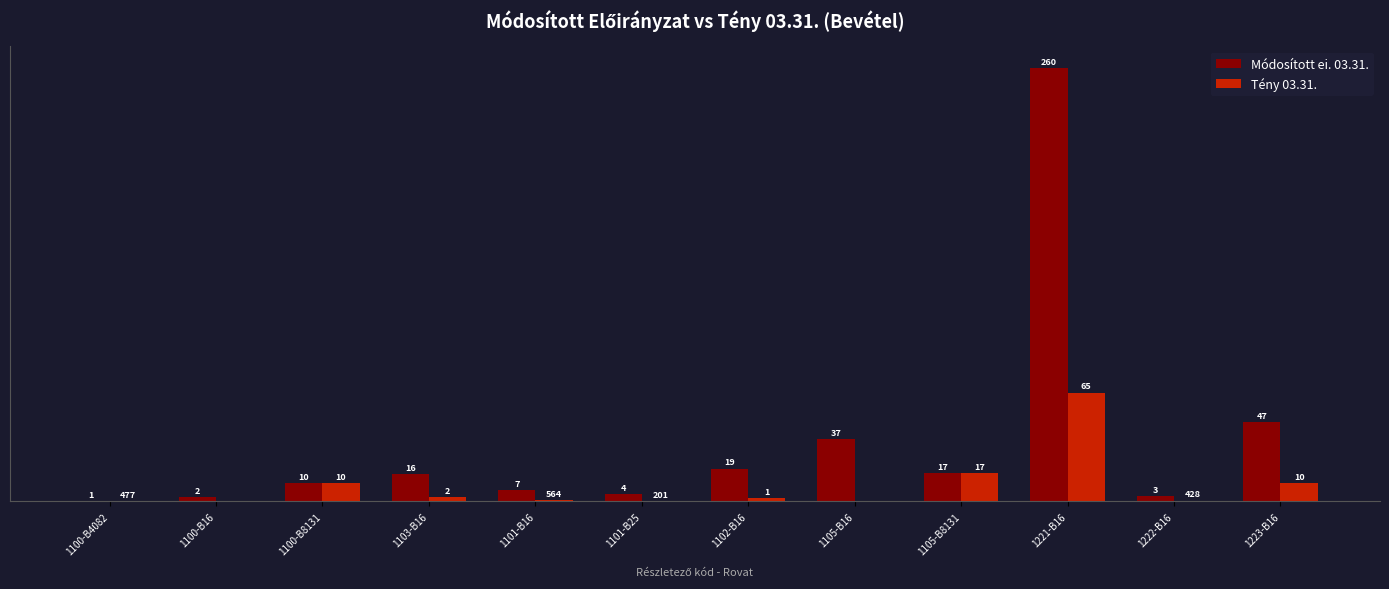

Which series changed the most between 1100-B16 and 1105-B8131?

Tény 03.31.